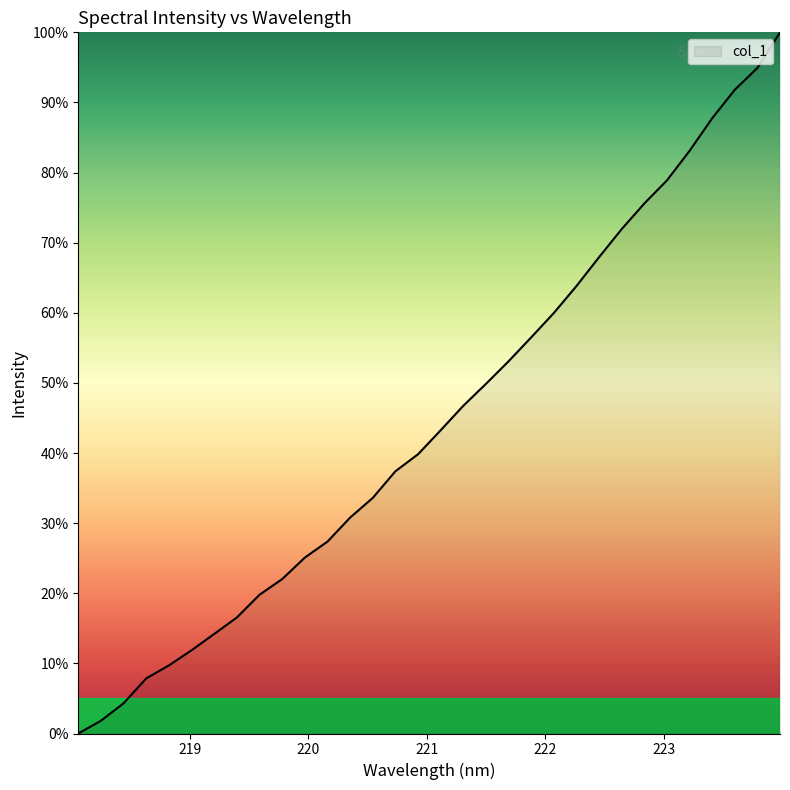

What is the difference between the maximum and minimum values?

100.0